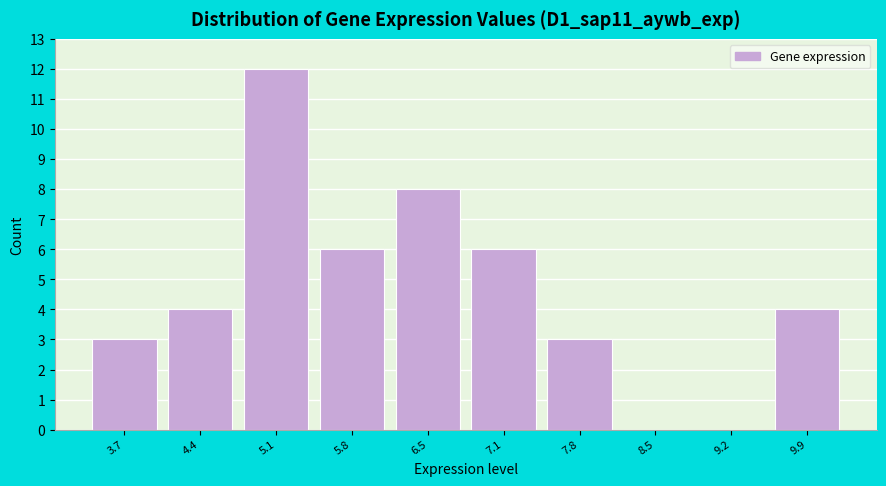

What is the height of the bar covering 3.4 to 4.1 on the x-axis? Neither the bar edges nor the heights are printed on the chart, so give them approximately, as read against the axes.

3